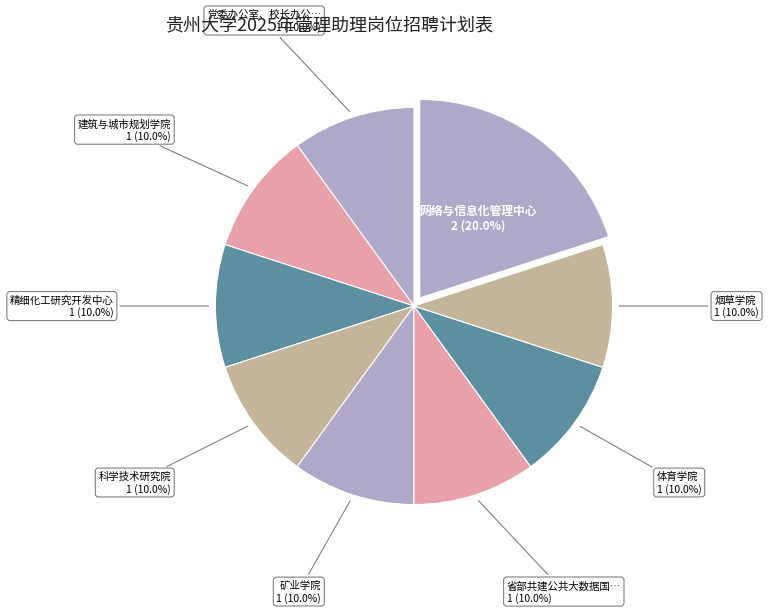

Count the number of slices in the pie.

9